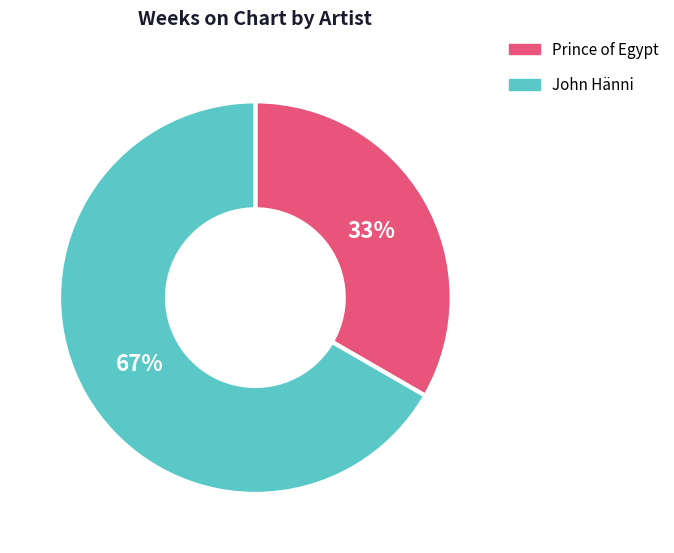

What percentage is the John Hänni slice, to the nearest percent?

67%